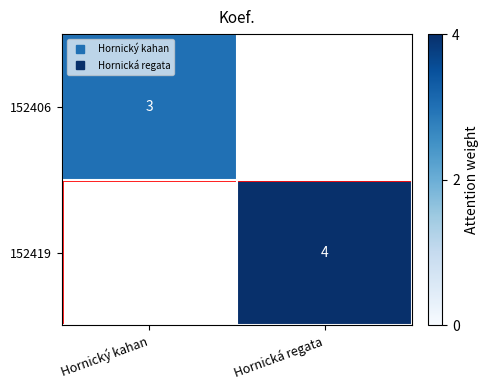

At which label does 152406 reach its peak?

Hornický kahan